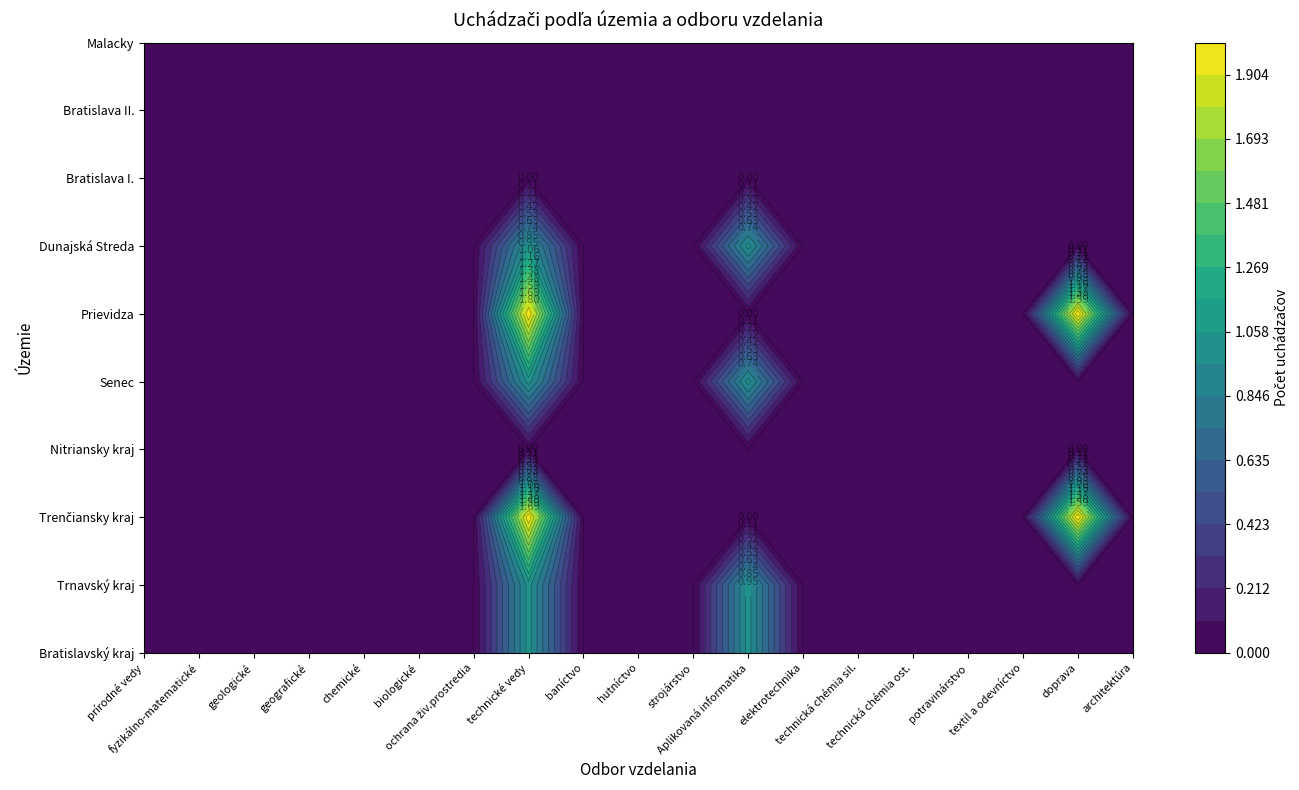

At how many categories does at least one series exceed 1?

2